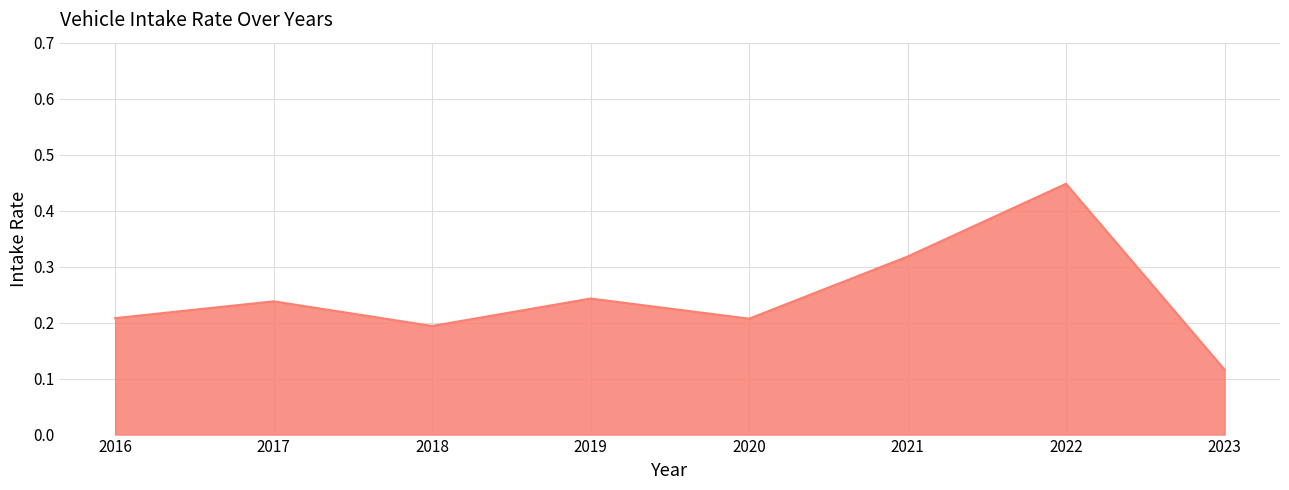

At which category does the chart reach its minimum across all series?

2023